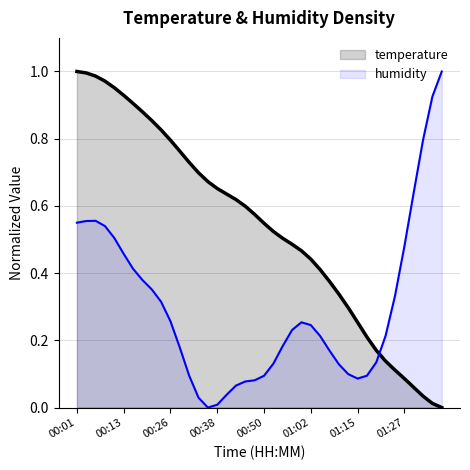

At which category does the chart reach its peak across all series?

00:01